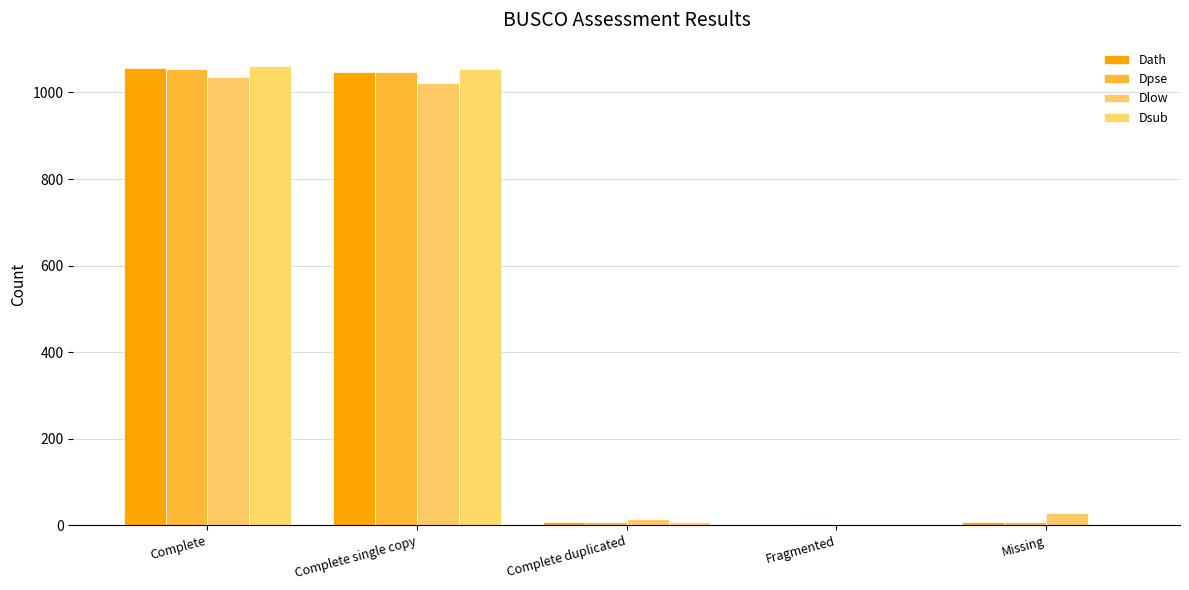

Which has a higher value, Complete single copy or Complete?

Complete